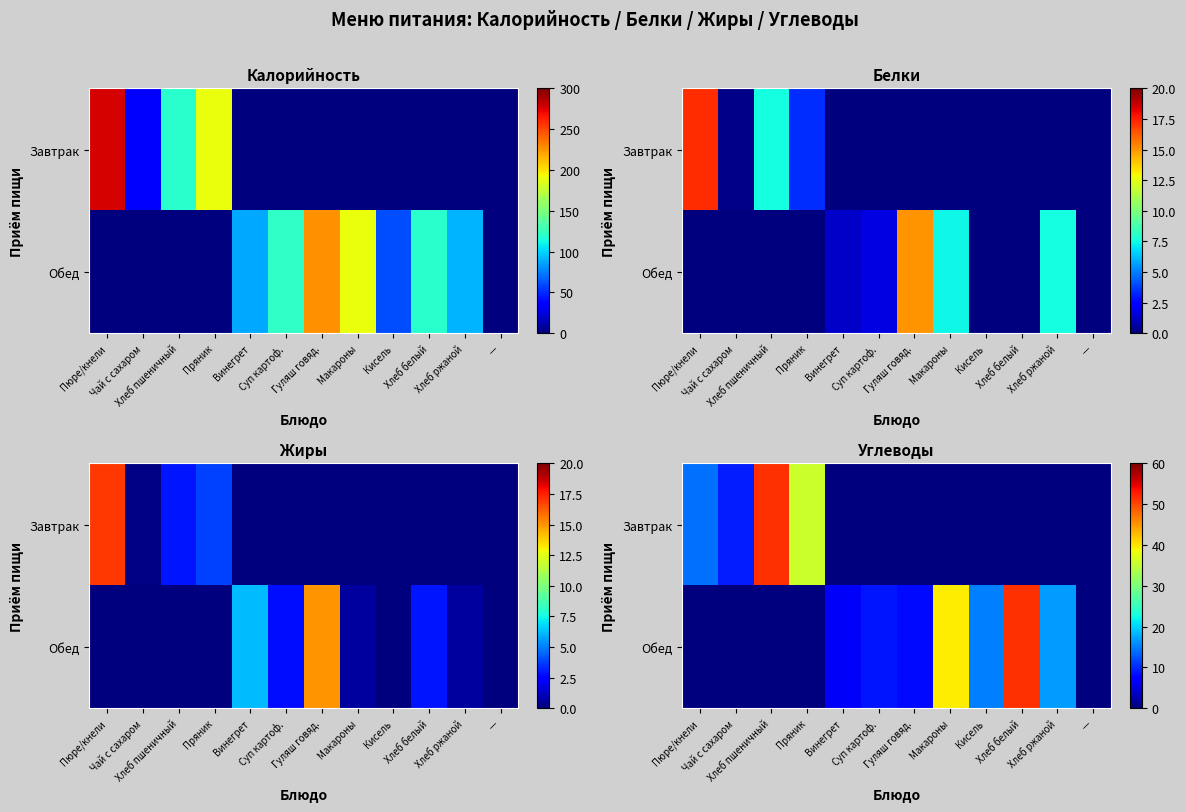

Rank the series by their average value, from lowest to highest.

Завтрак, Обед